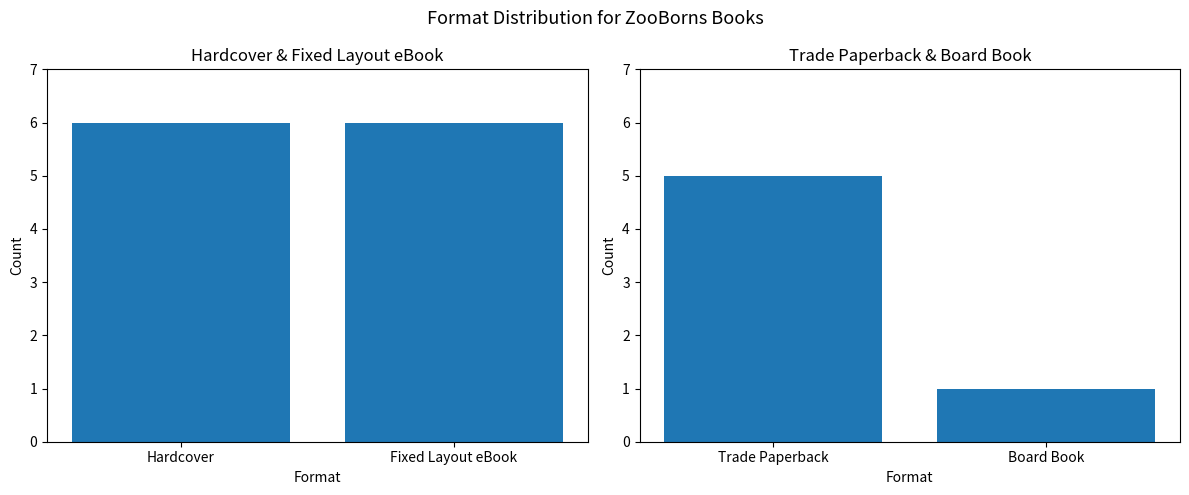

Between Hardcover and Fixed Layout eBook, which is larger?

Hardcover